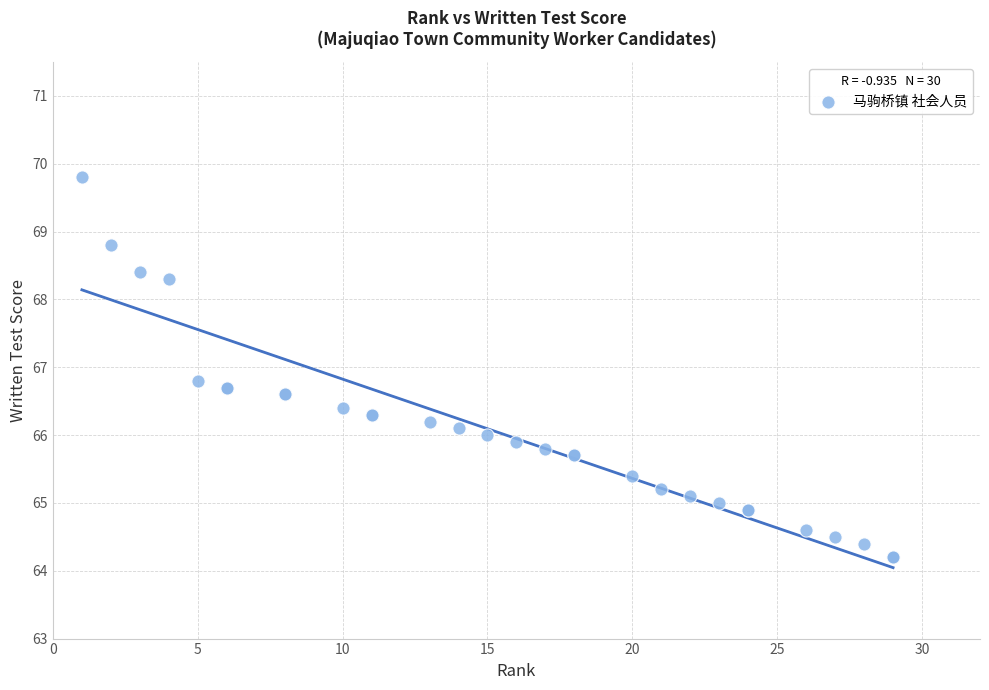

What Y value in the scatter plot is closest to 67?

66.8